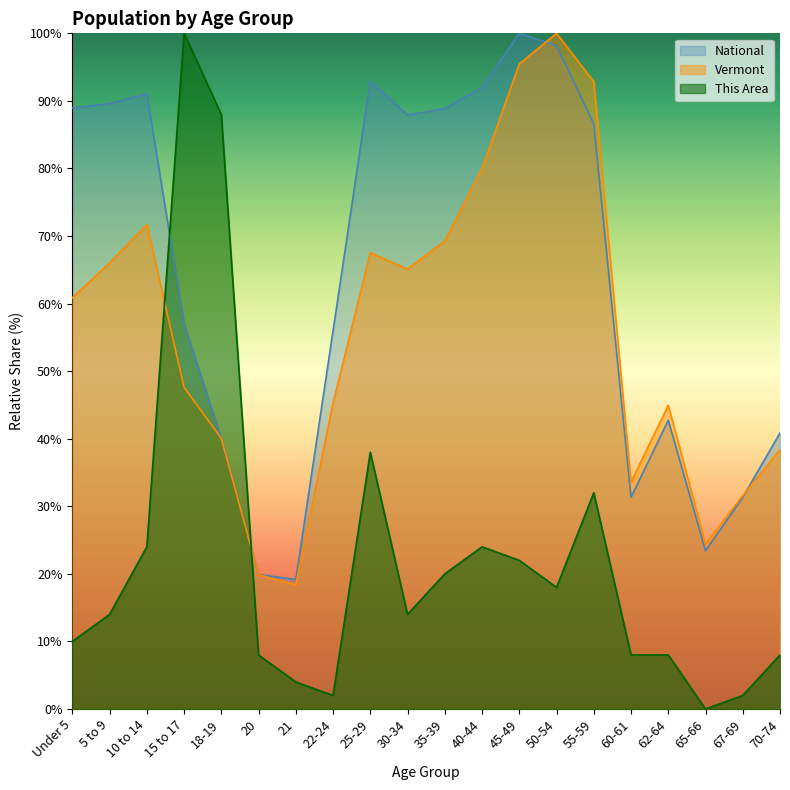

How many lines are shown in the chart?

3